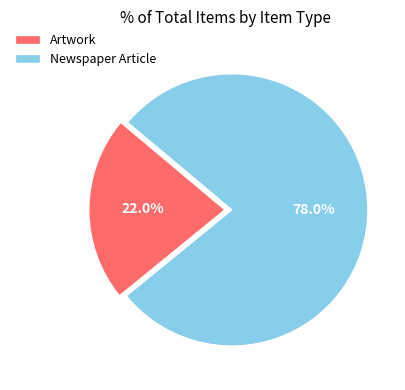

How many slices are in this pie chart?

2